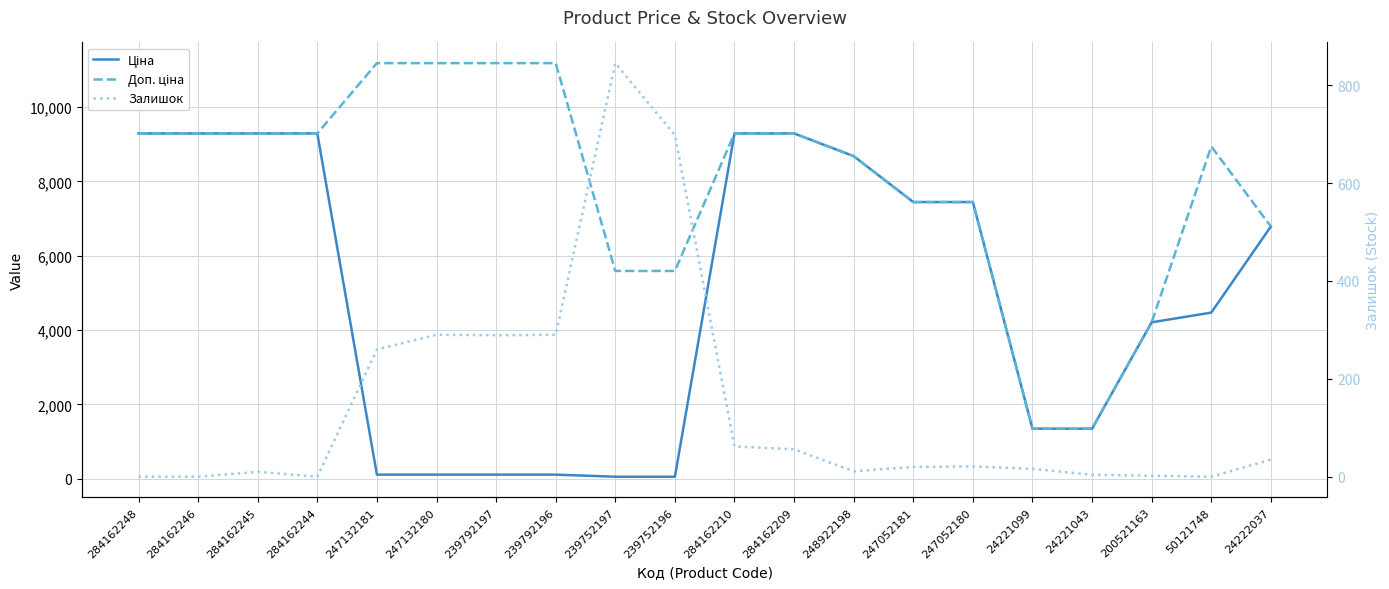

Reading left to right, transcribe all the data shown in this chart.

Ціна: 284162248=9290.5	284162246=9290.5	284162245=9290.5	284162244=9290.5	247132181=111.8	247132180=111.8	239792197=111.8	239792196=111.8	239752197=55.9	239752196=55.9	284162210=9290.5	284162209=9290.5	248922198=8679.5	247052181=7444.6	247052180=7444.6	24221099=1347.9	24221043=1347.9	200521163=4209.5	50121748=4470.6	24222037=6787.1
Доп. ціна: 284162248=9290.5	284162246=9290.5	284162245=9290.5	284162244=9290.5	247132181=11182.0	247132180=11182.0	239792197=11182.0	239792196=11182.0	239752197=5591.0	239752196=5591.0	284162210=9290.5	284162209=9290.5	248922198=8679.5	247052181=7444.6	247052180=7444.6	24221099=1348.0	24221043=1348.0	200521163=4210.0	50121748=8941.2	24222037=6787.1
Залишок: 284162248=0.0	284162246=0.0	284162245=10.0	284162244=0.0	247132181=260.0	247132180=290.0	239792197=289.0	239792196=290.0	239752197=845.0	239752196=698.0	284162210=62.0	284162209=56.0	248922198=11.0	247052181=20.0	247052180=21.0	24221099=16.0	24221043=4.0	200521163=2.0	50121748=0.0	24222037=35.0